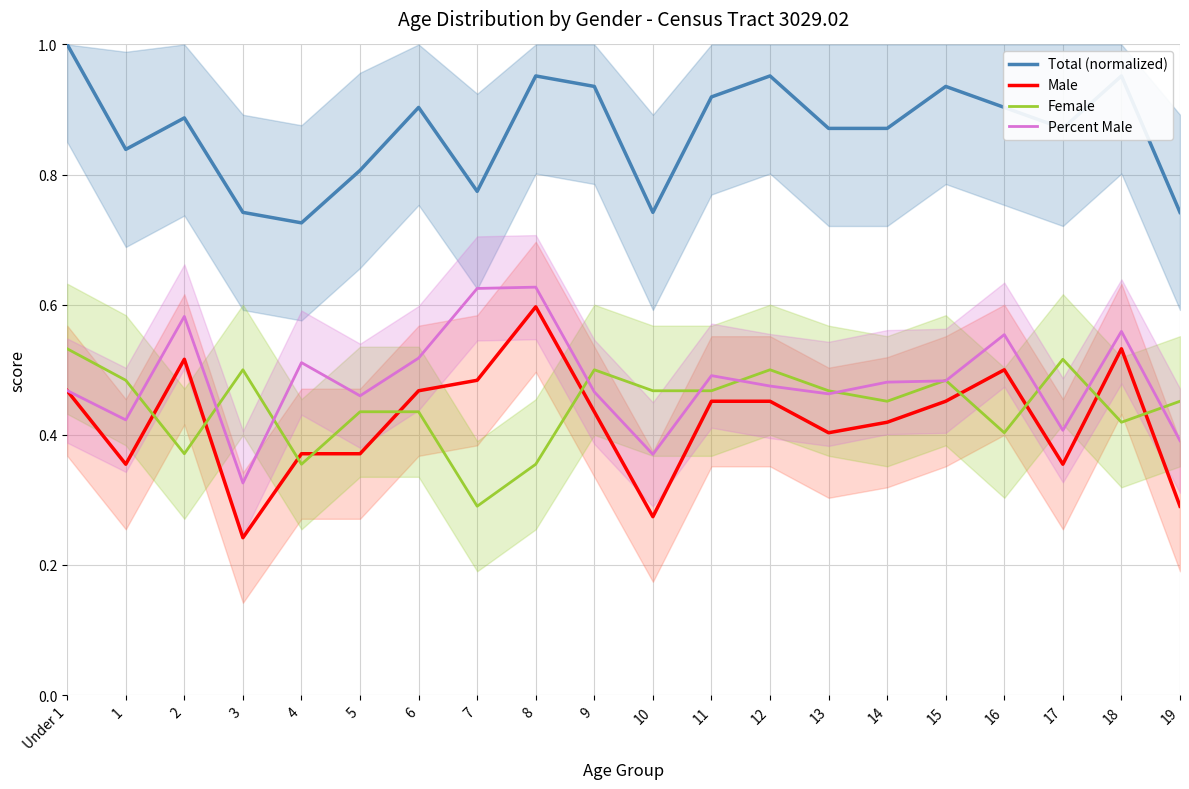

What is the average value of the Male series?

0.4